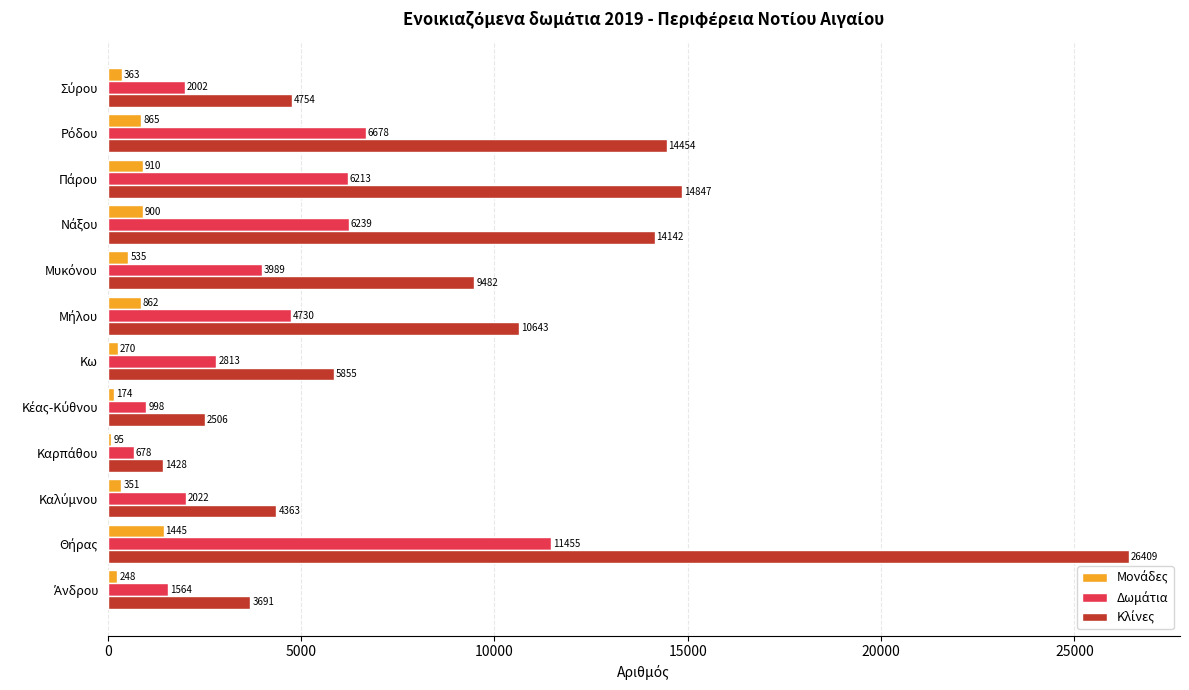

What is the minimum value shown in the chart?

95